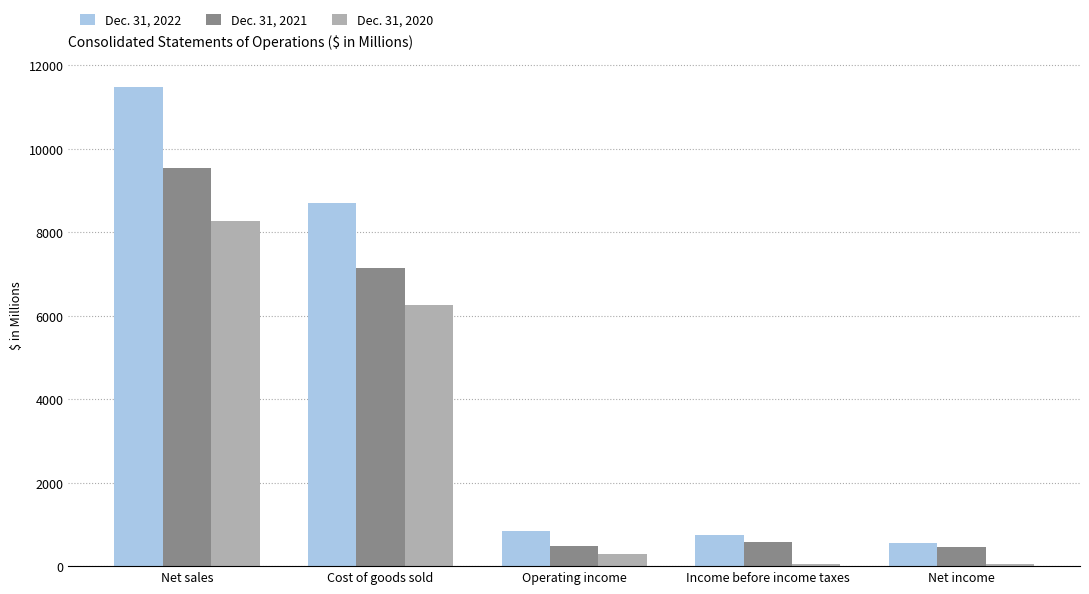

Which series has the largest total across all categories?

Dec. 31, 2022